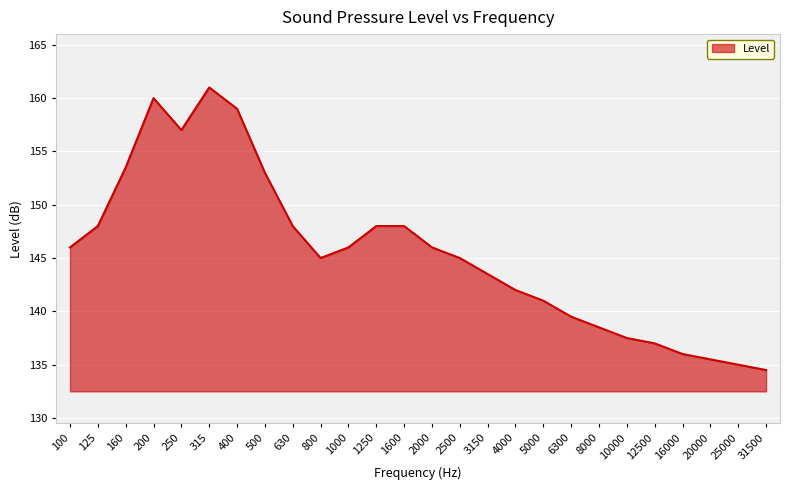

What is the change in value from 4000 to 31500?

-7.5